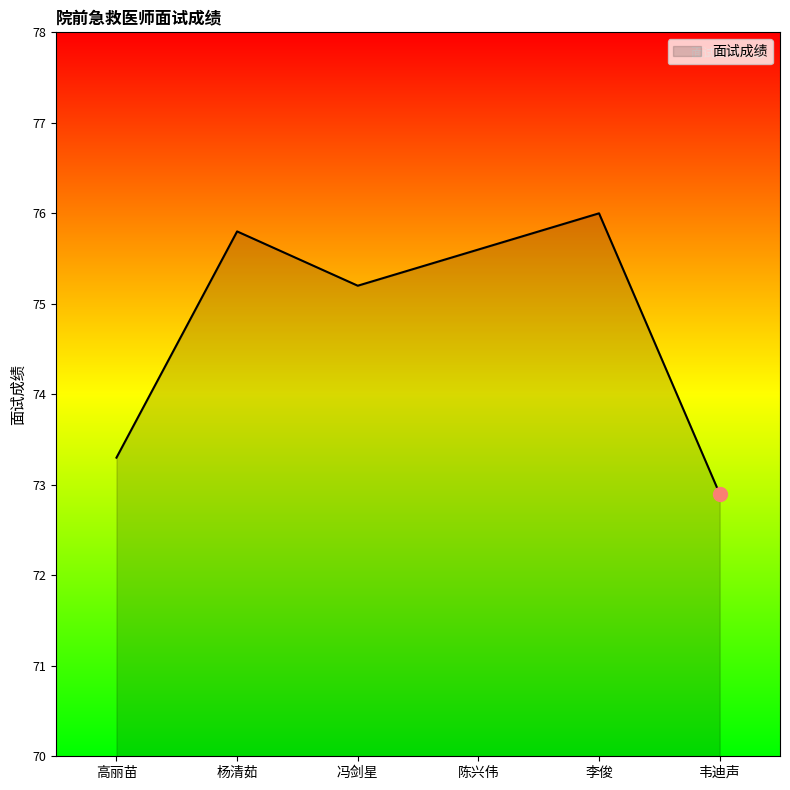

What position from the left is 陈兴伟?

4